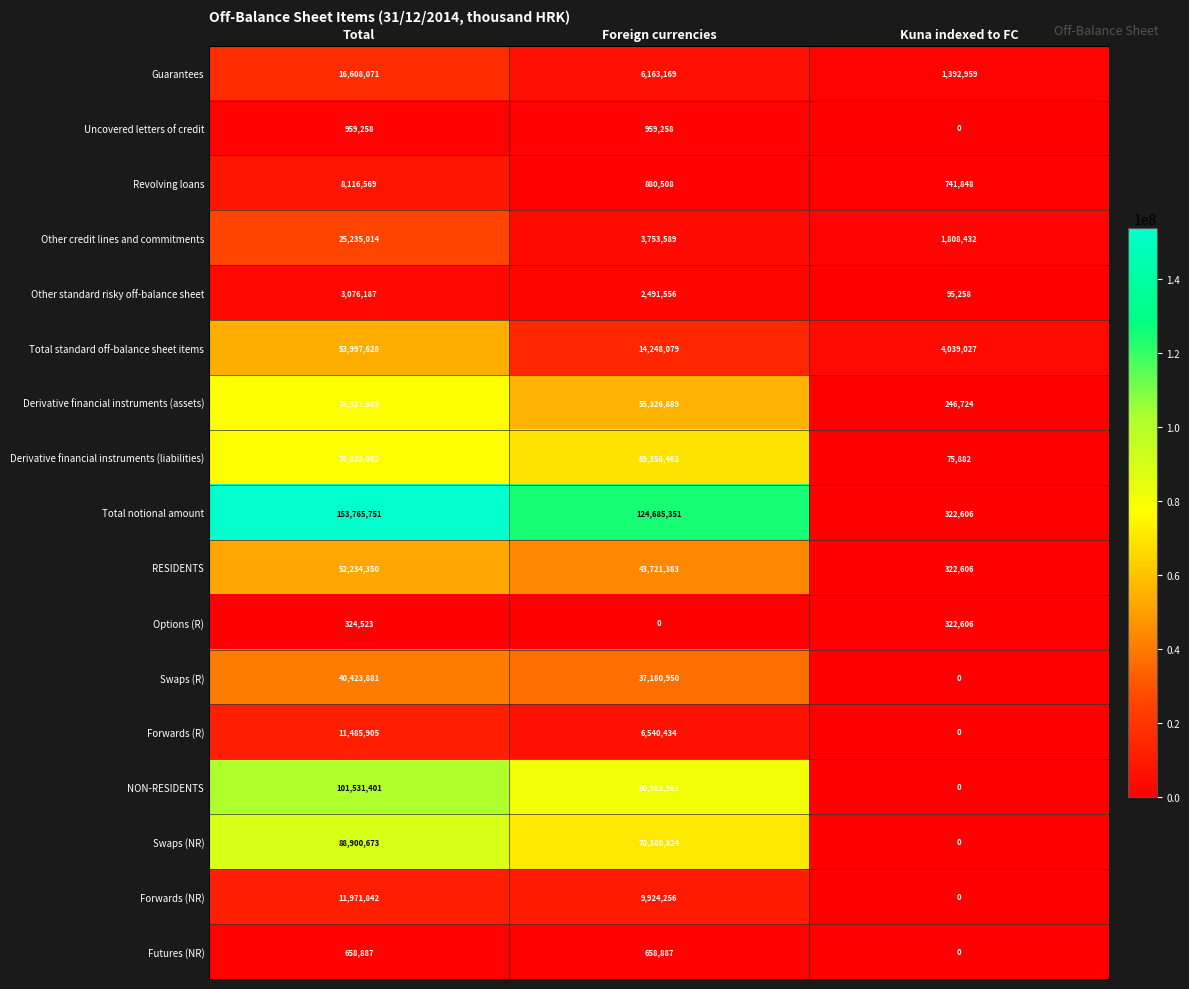

Rank the series by their maximum value, from highest to lowest.

Total notional amount, NON-RESIDENTS, Swaps (NR), Derivative financial instruments (assets), Derivative financial instruments (liabilities), Total standard off-balance sheet items, RESIDENTS, Swaps (R), Other credit lines and commitments, Guarantees, Forwards (NR), Forwards (R), Revolving loans, Other standard risky off-balance sheet, Uncovered letters of credit, Futures (NR), Options (R)